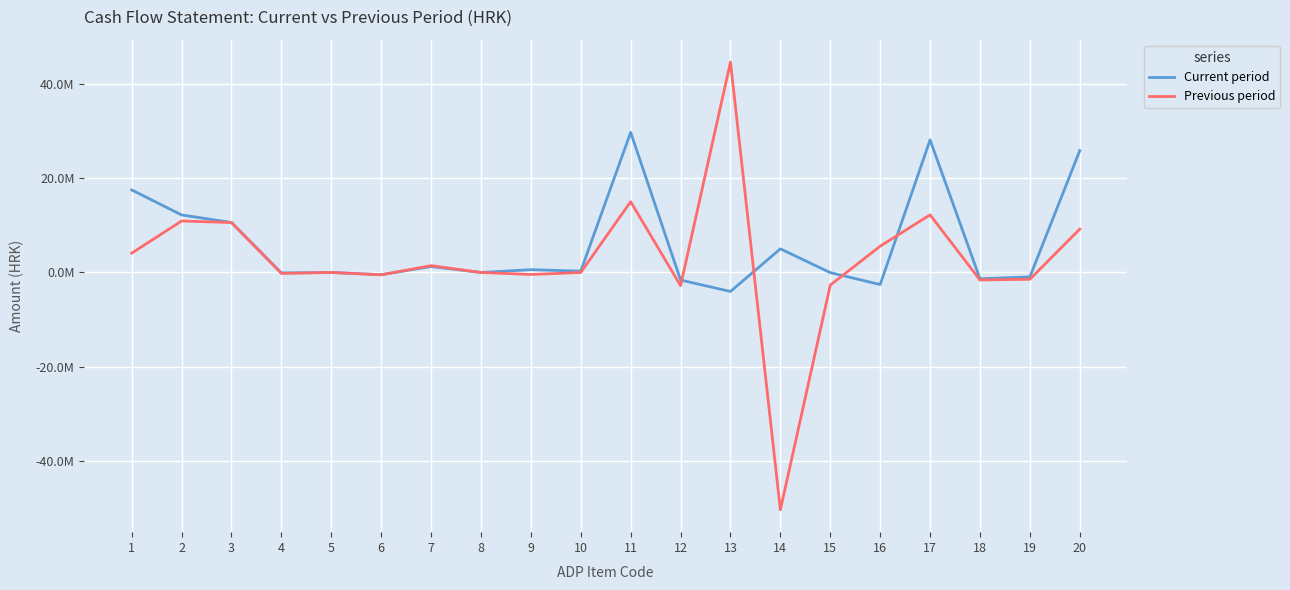

At 15, list the series in order from smallest to largest.

Previous period, Current period